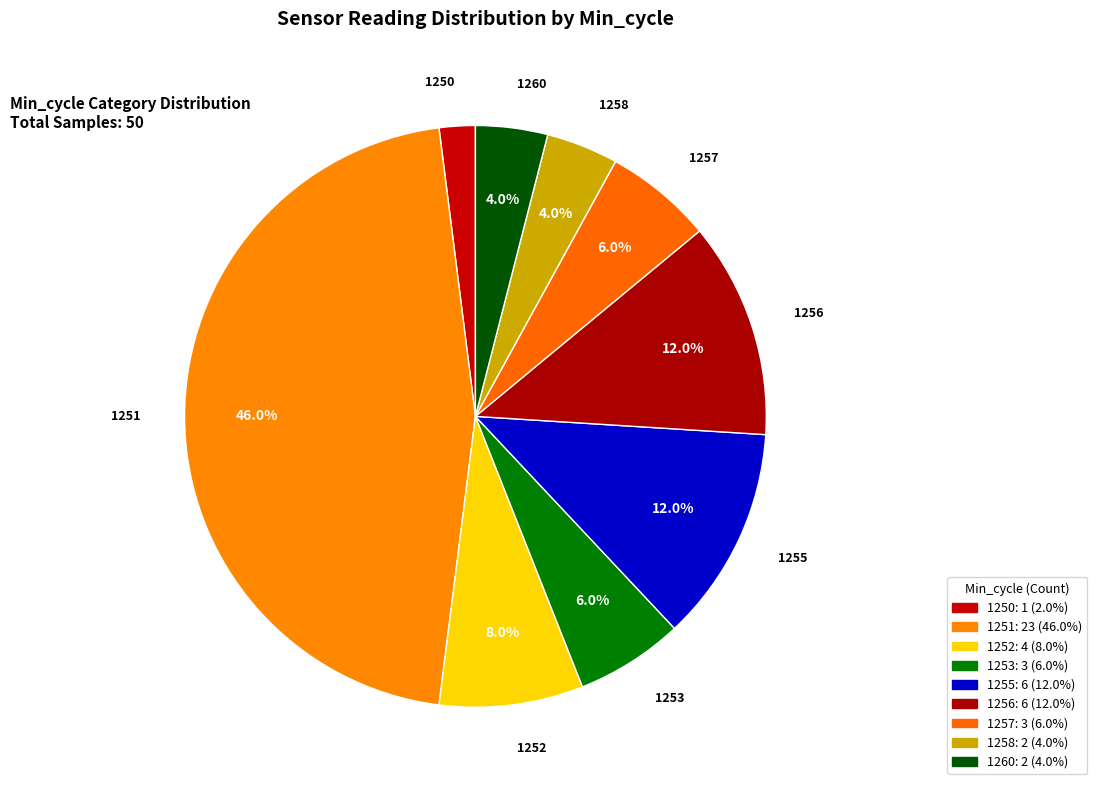

Count the number of slices in the pie.

9